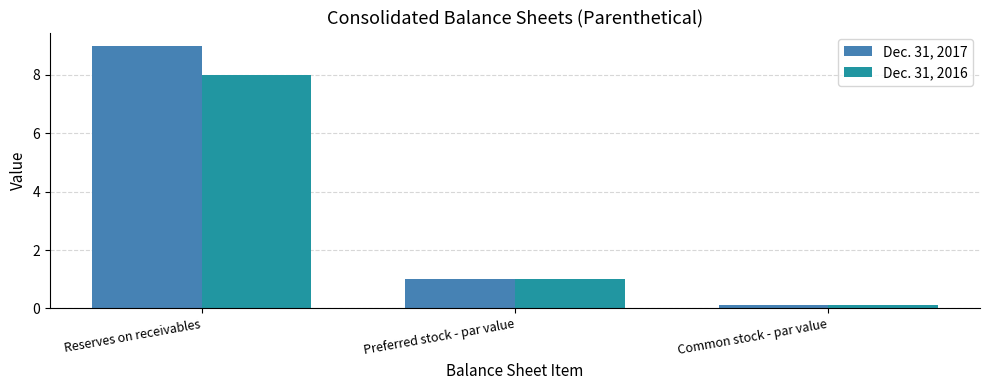

Which series has the largest range (max minus min)?

Dec. 31, 2017